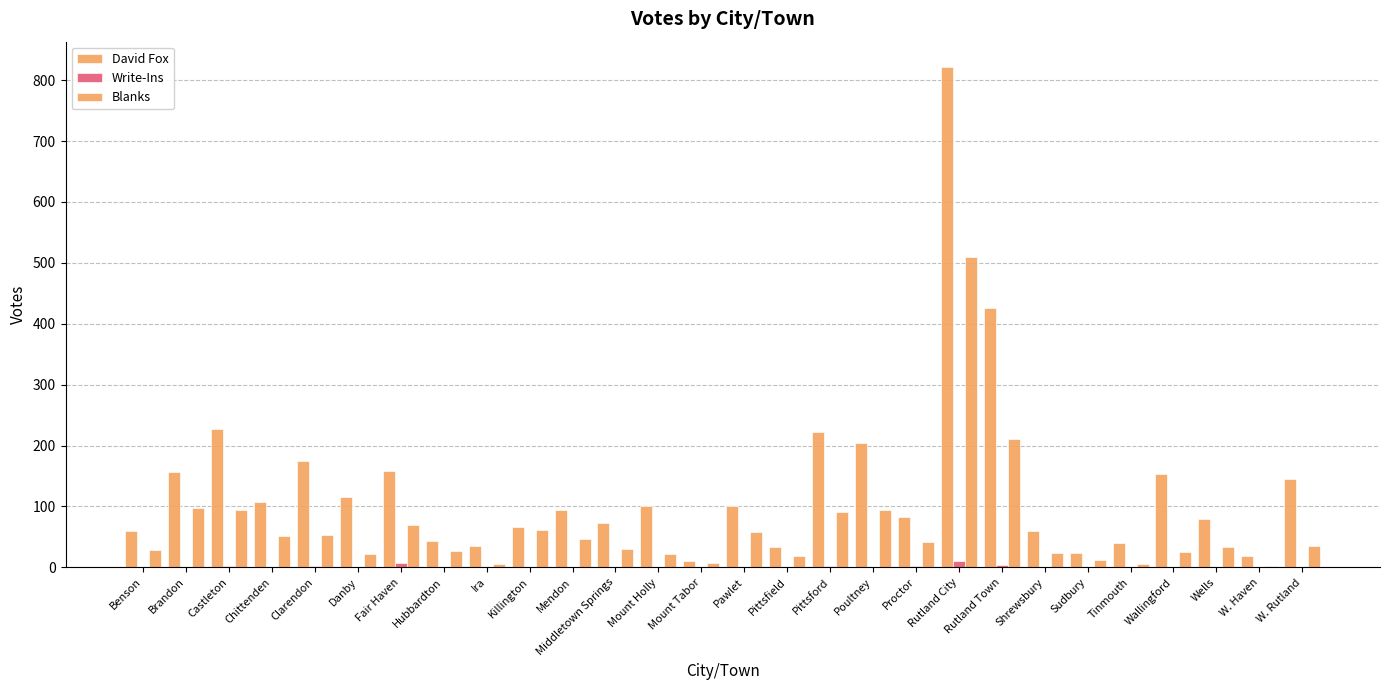

At how many categories does at least one series exceed 256?

2